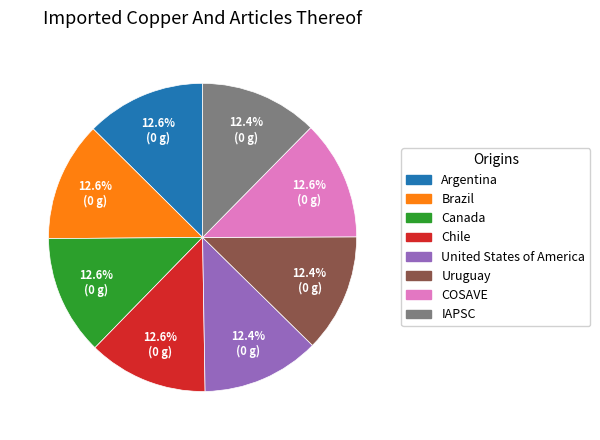

How many segments does this pie chart have?

8